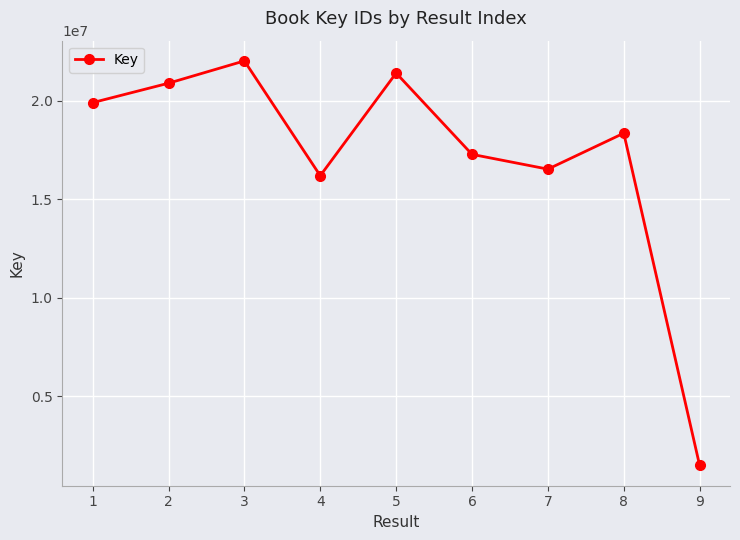

Does the chart have visible grid lines?

Yes